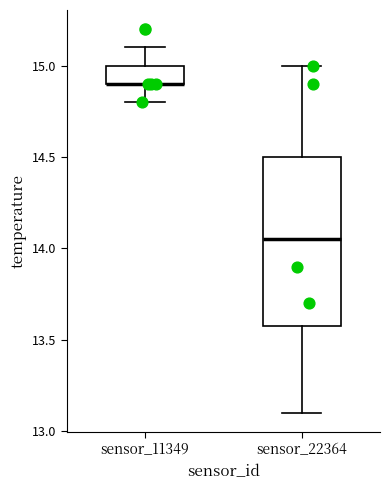

Reading left to right, transcribe this box plot: for each box, give where its median line is, the range the box spans, and where its two whiskers end, as read against the y-axis. The values are not printed on the chart, so give them approximately, as read against the axis.

sensor_11349: median 14.90 (drawn on the box's lower edge), box 14.90 to 15.00, whiskers 14.80 to 15.10
sensor_22364: median 14.05, box 13.60 to 14.50, whiskers 13.10 to 15.00